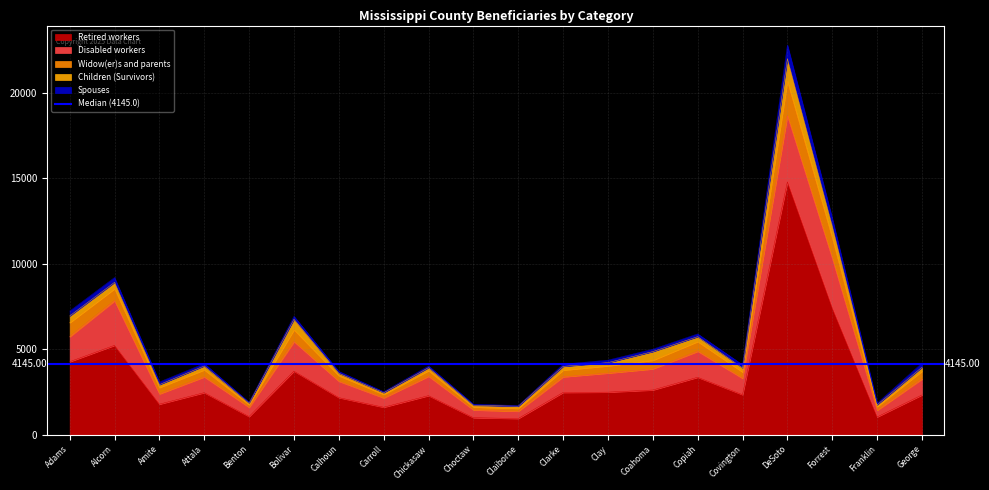

What is the spread (max minus min) of values at Bolivar?

3550